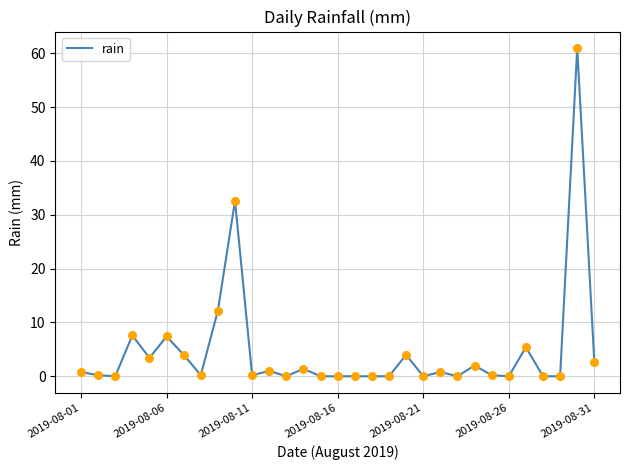

What is the difference between the maximum and minimum values?

61.0